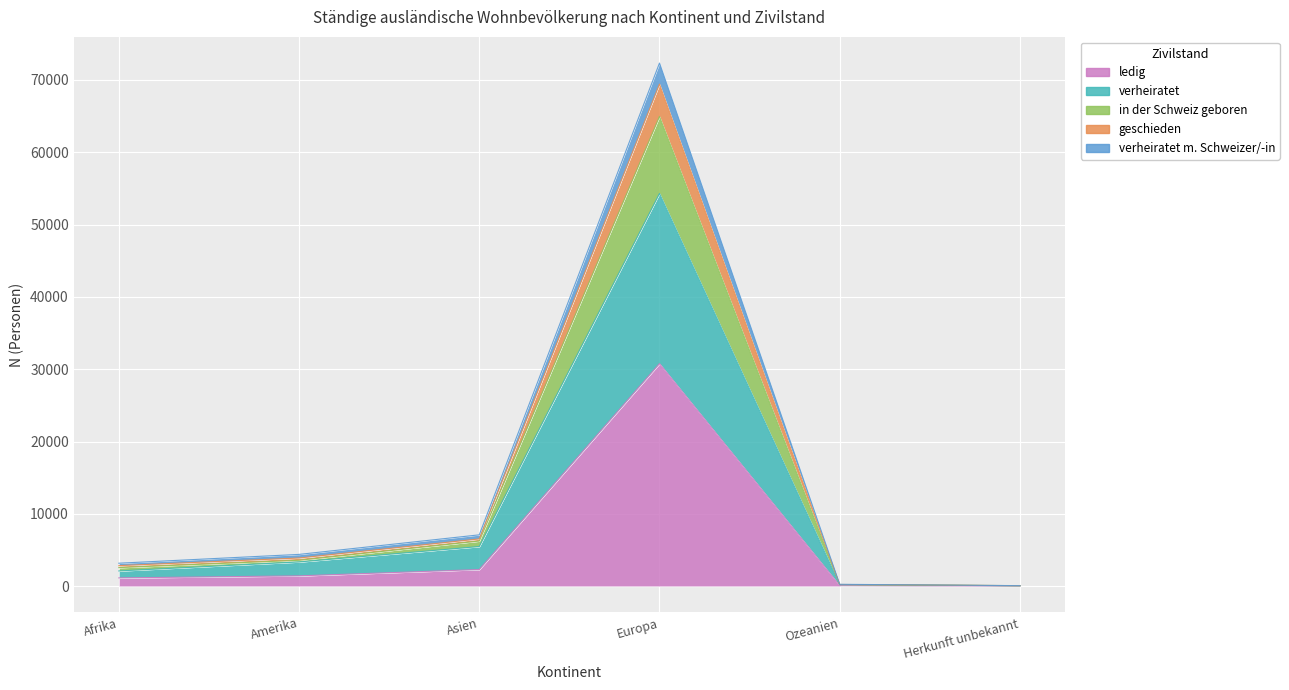

The ledig series shows 45 at Ozeanien. True or false?

False